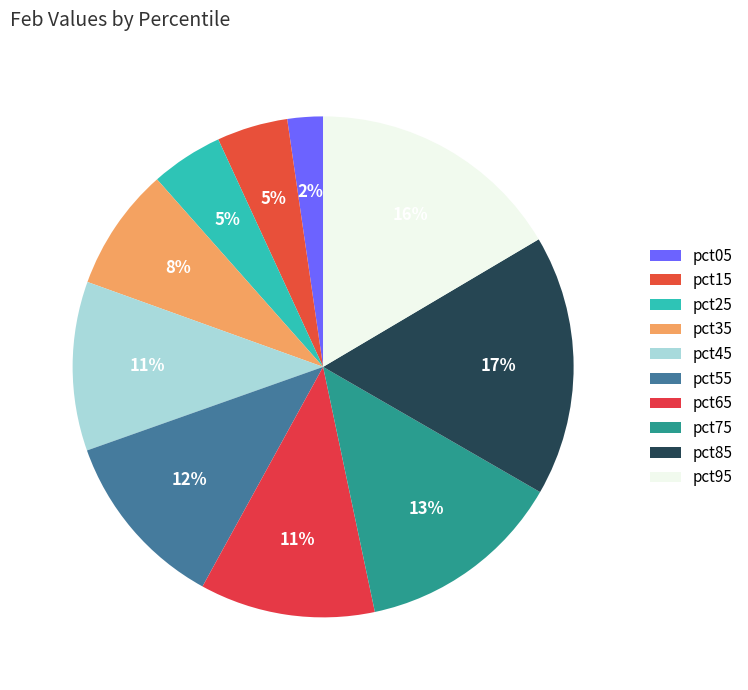

How many segments does this pie chart have?

10